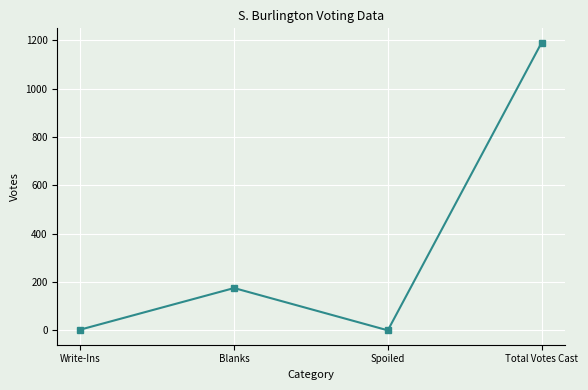

True or false: the data has more than 0 interior local peaks.

True